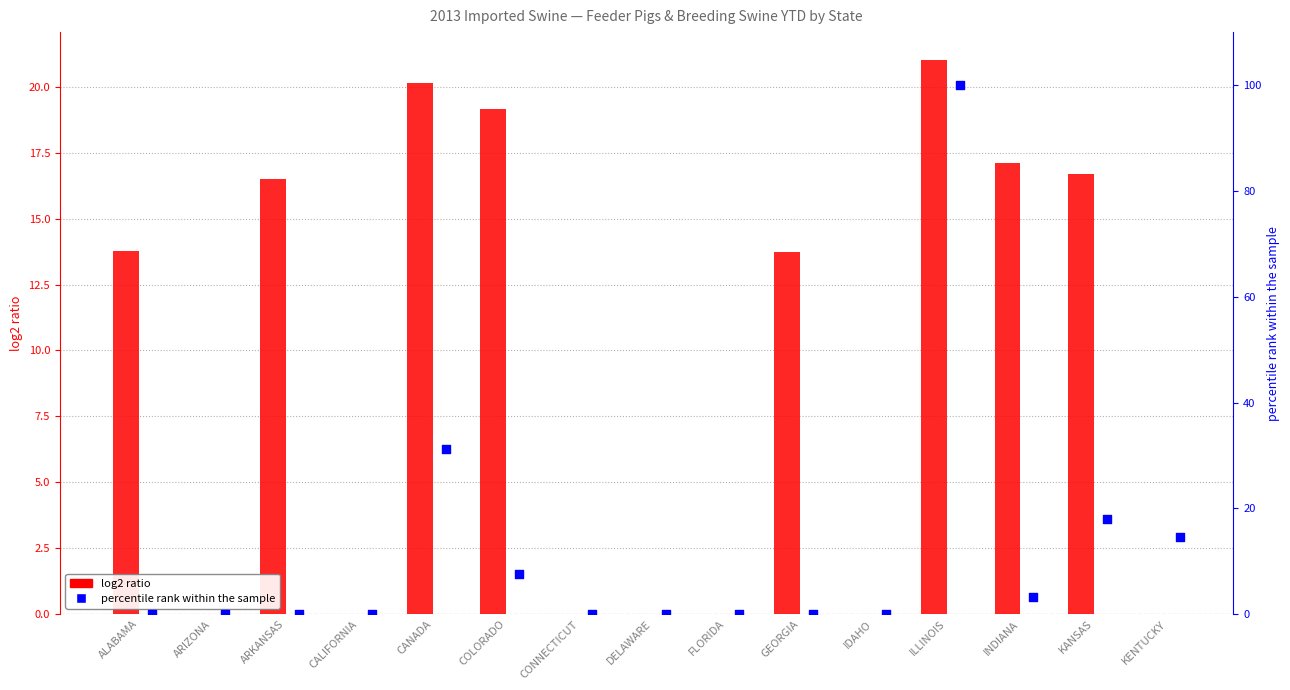

Which series has the largest total across all categories?

percentile rank within sample